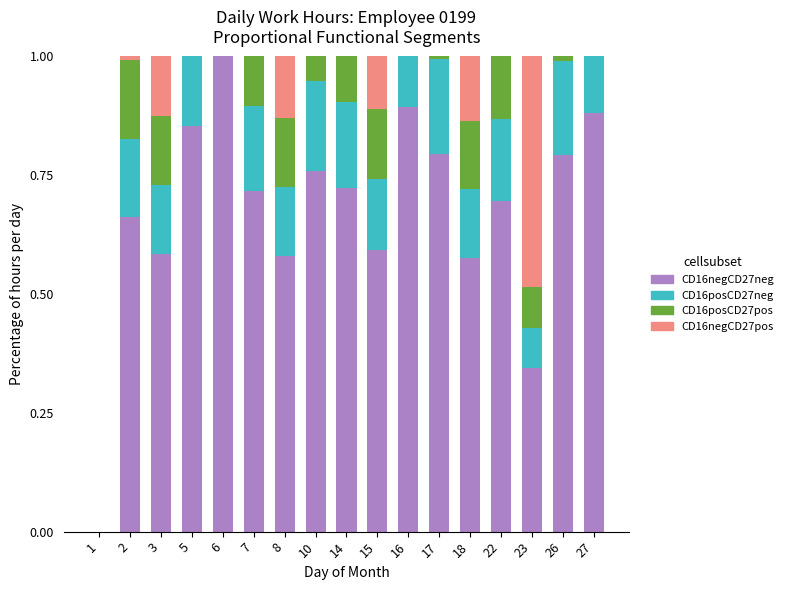

Is it true that CD16negCD27neg equals 0.9 at 27?

True